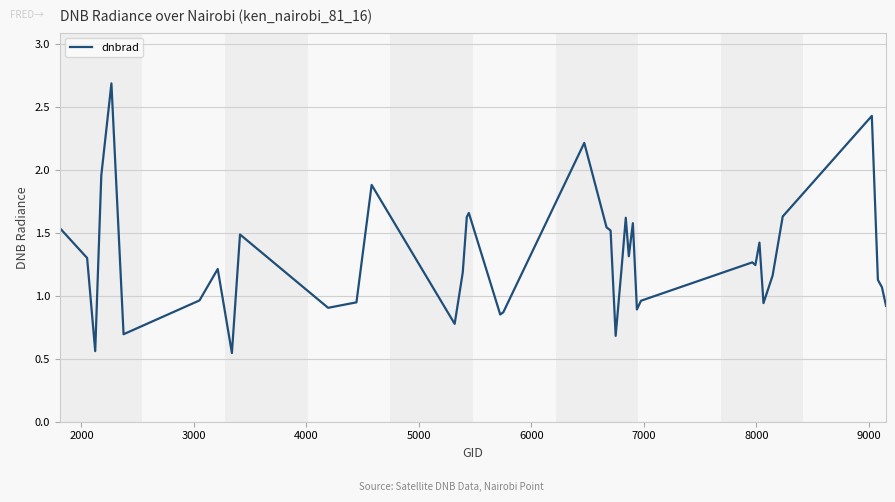

What is the difference between the maximum and minimum values?

2.1